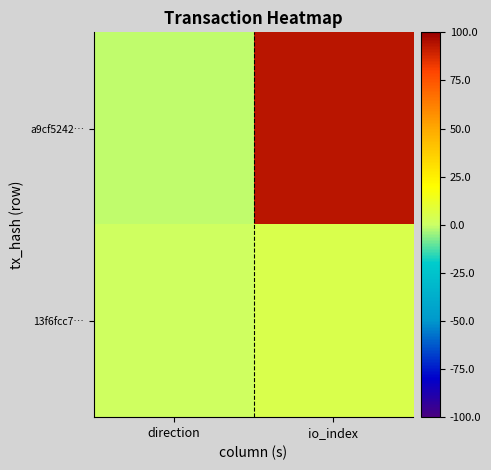

List the series in order of their peak value, highest first.

a9cf5242…, 13f6fcc7…